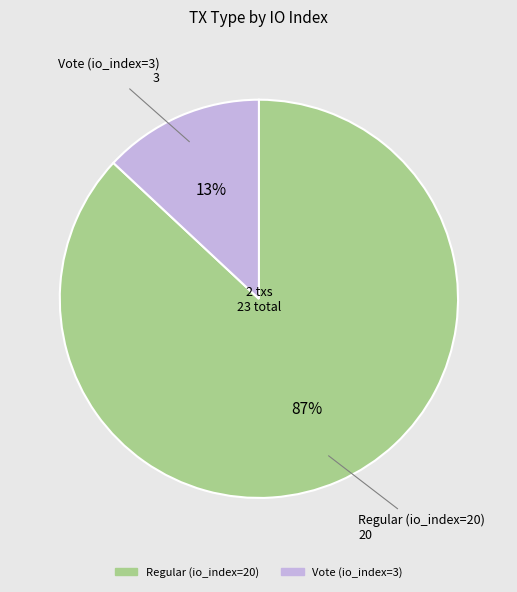

Rank the categories by value from highest to lowest.

Regular (io_index=20), Vote (io_index=3)